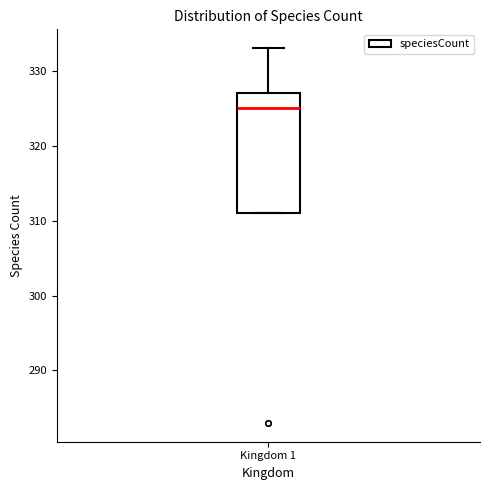

Read this box plot against the y-axis: the position of the median line, the range covered by the box, and the ends of both whiskers. The values are not printed on the chart, so give them approximately, as read against the axis.

median 325, box 311 to 327, whiskers 311 to 333